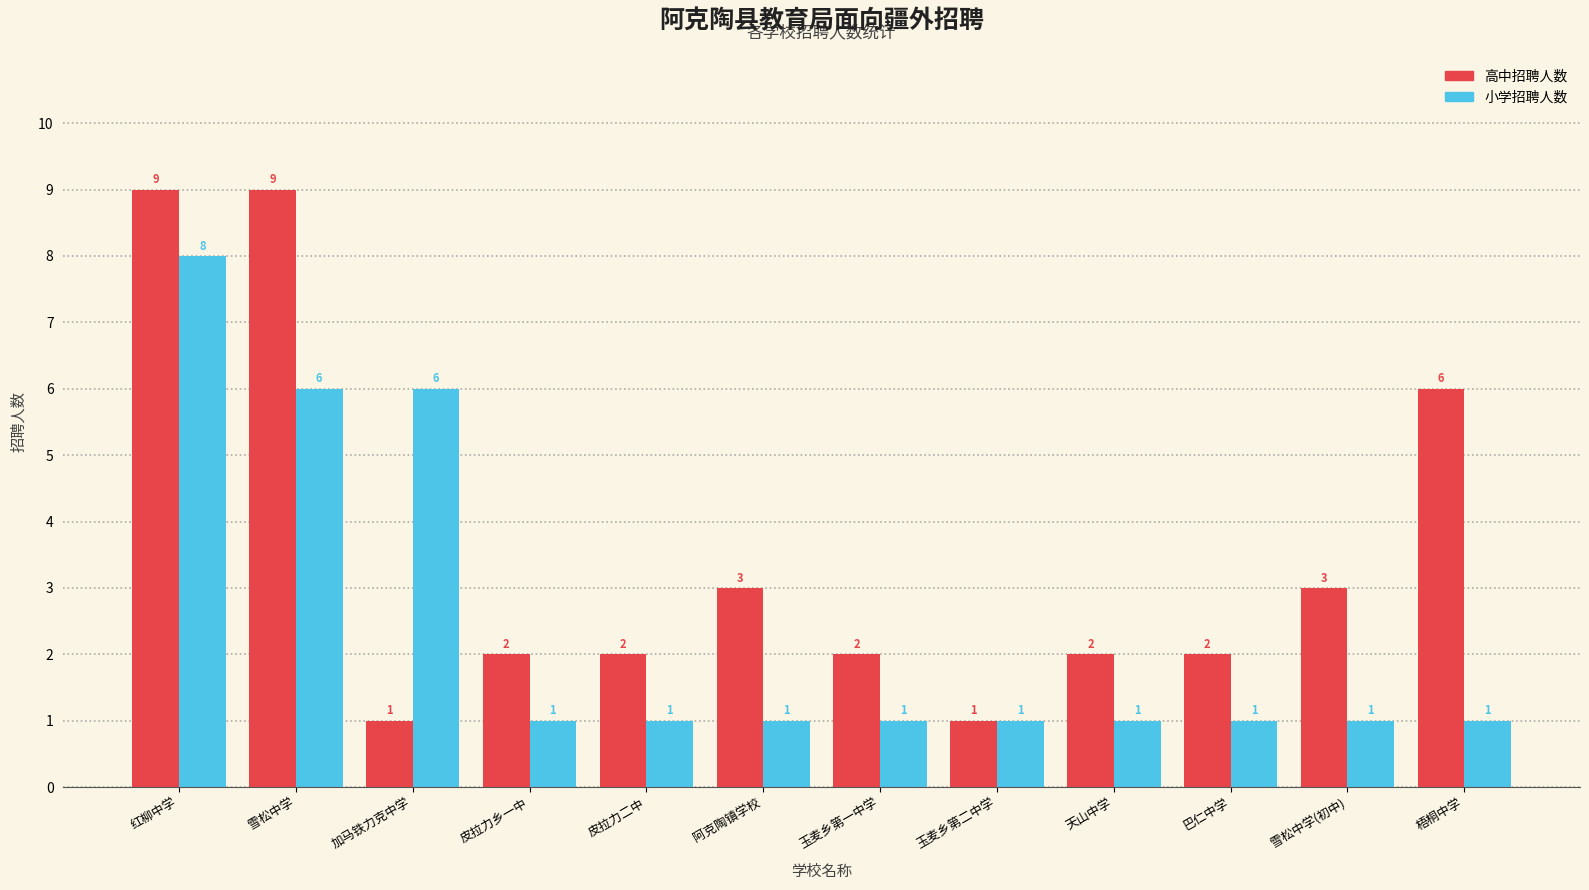

Is it true that 小学招聘人数 equals 1 at 玉麦乡第一中学?

True